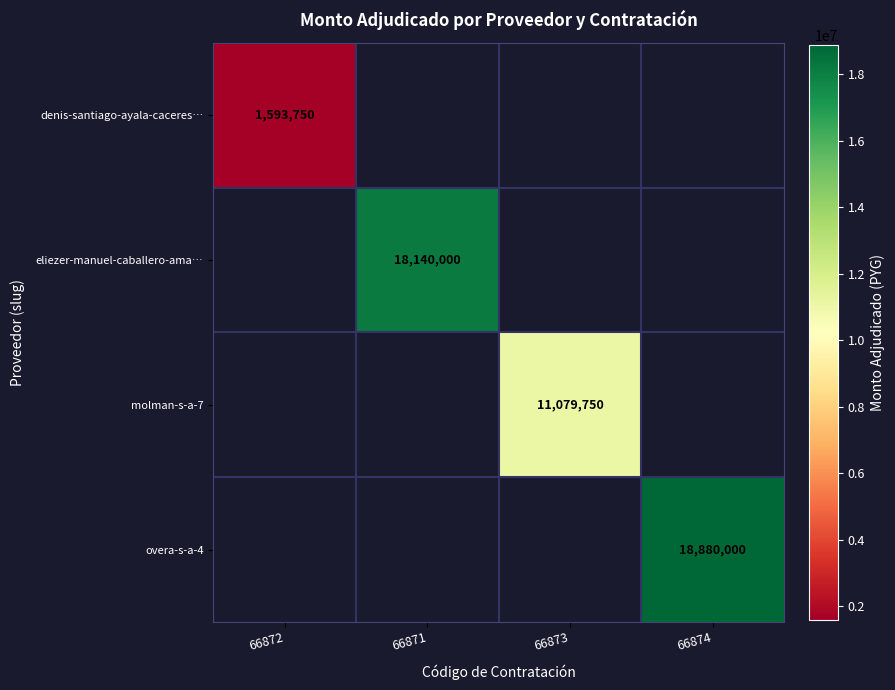

Is it true that eliezer-manuel-caballero-ama… equals 18140000 at 66871?

True